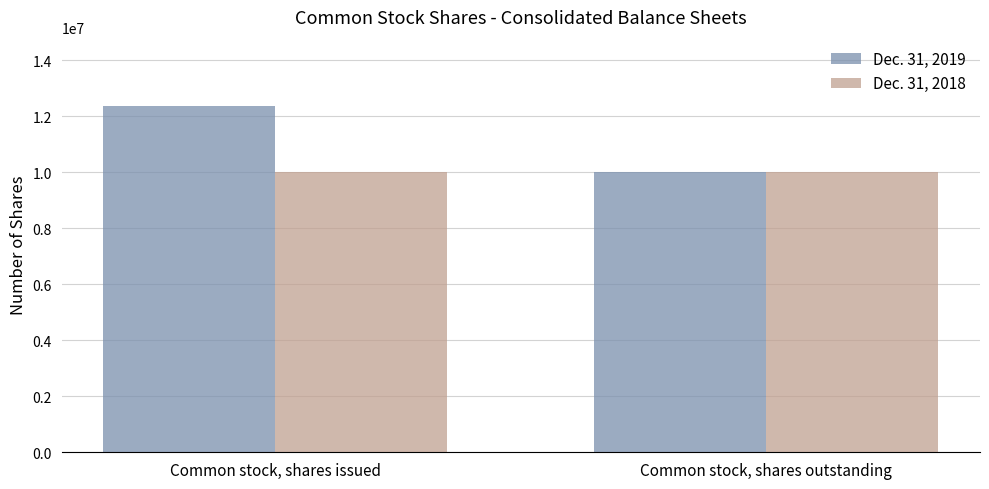

How many groups of bars are there?

2